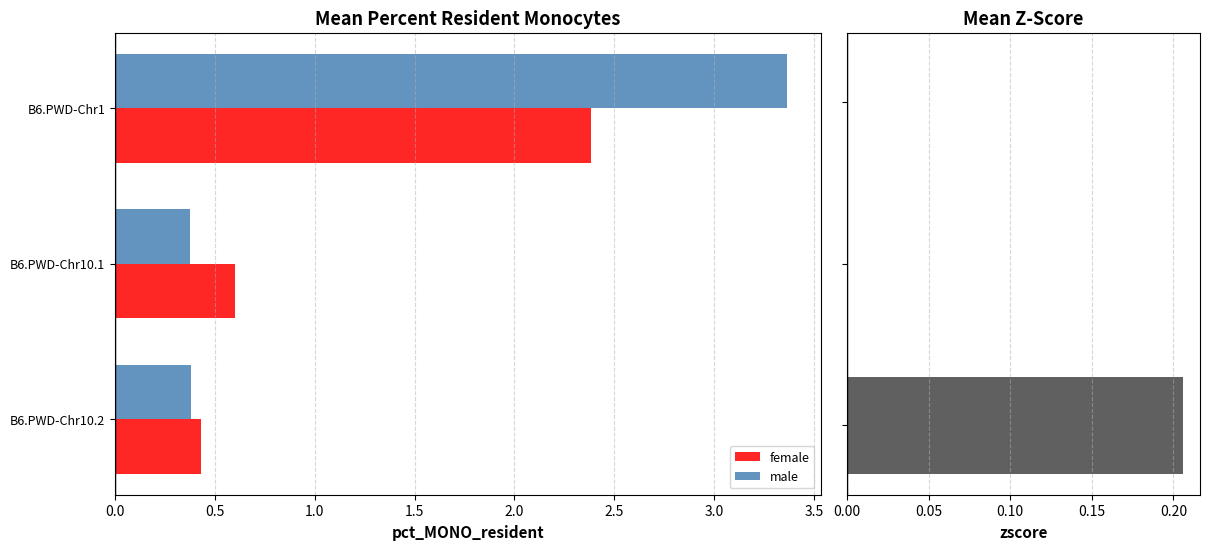

How many distinct data groups are displayed?

3